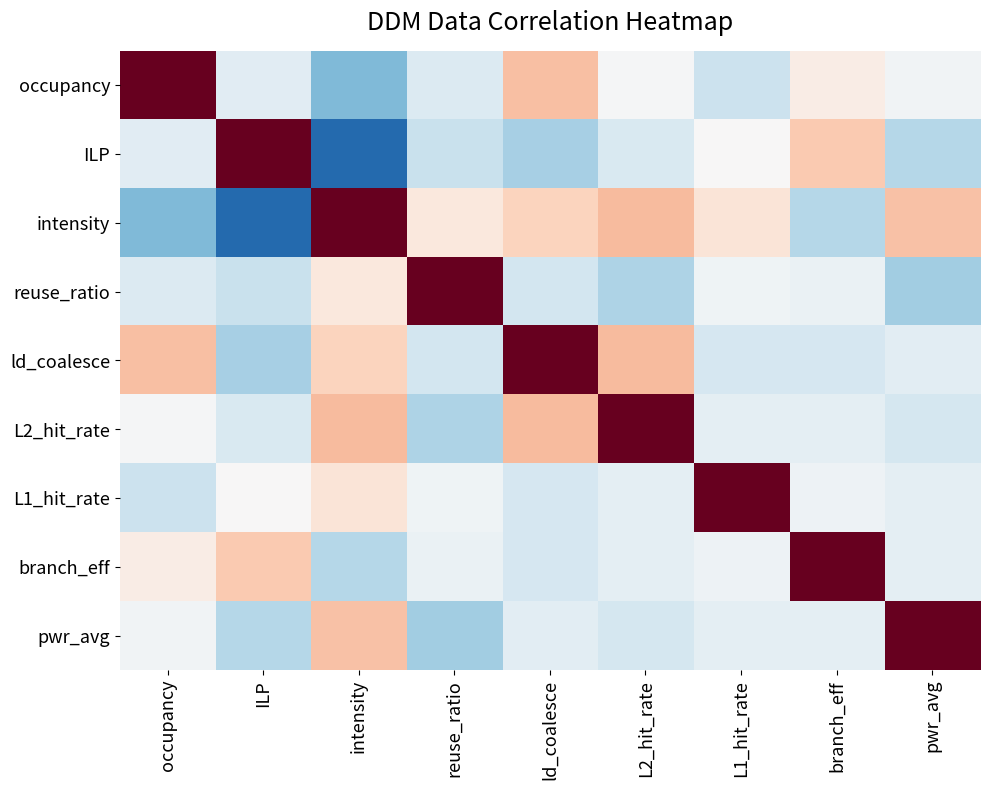

Which label corresponds to the largest value in the chart?

occupancy